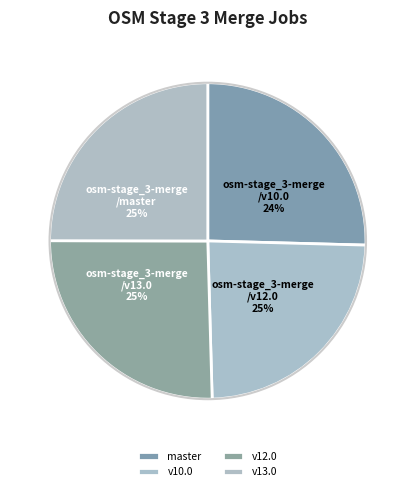

The 14 slice represents 22% of the pie. True or false?

False